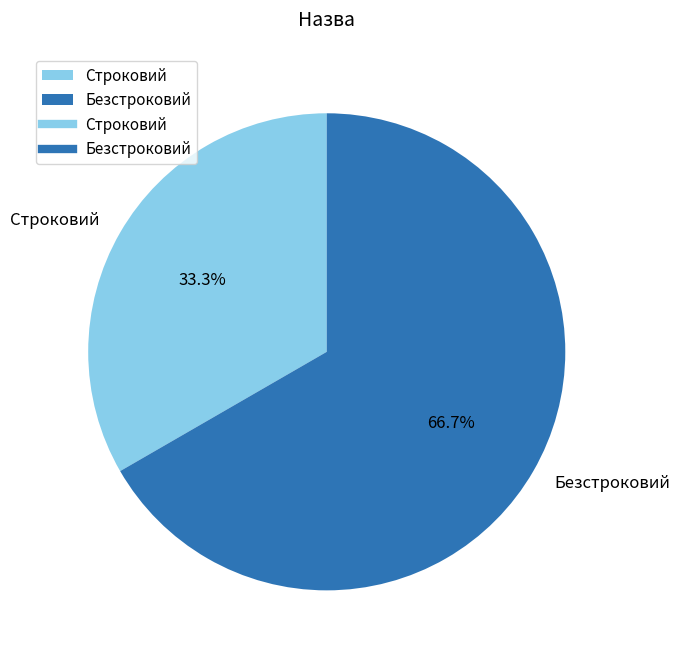

Rank the categories by value from lowest to highest.

Строковий, Безстроковий